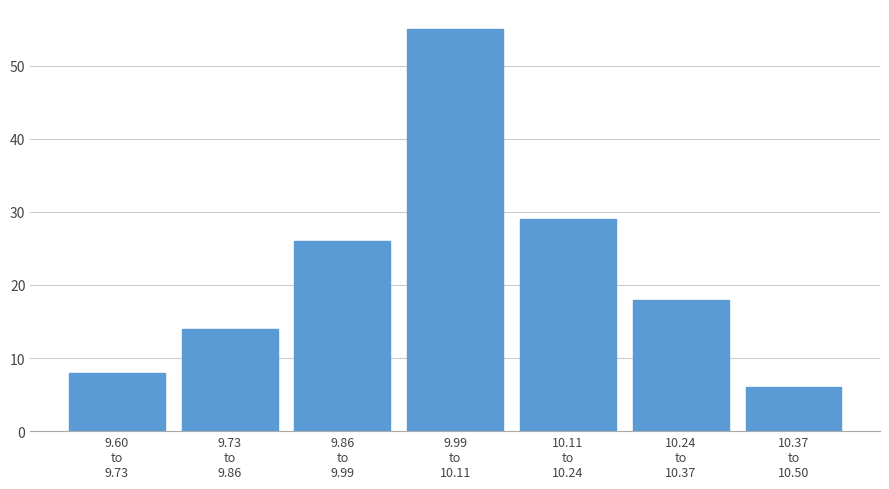

Reading left to right, what are all the values shown in this chart?

8	14	26	55	29	18	6